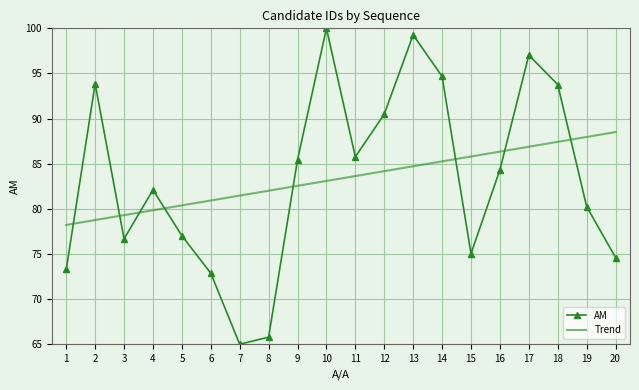

What value does the ΑΜ series have at 1?

73.3